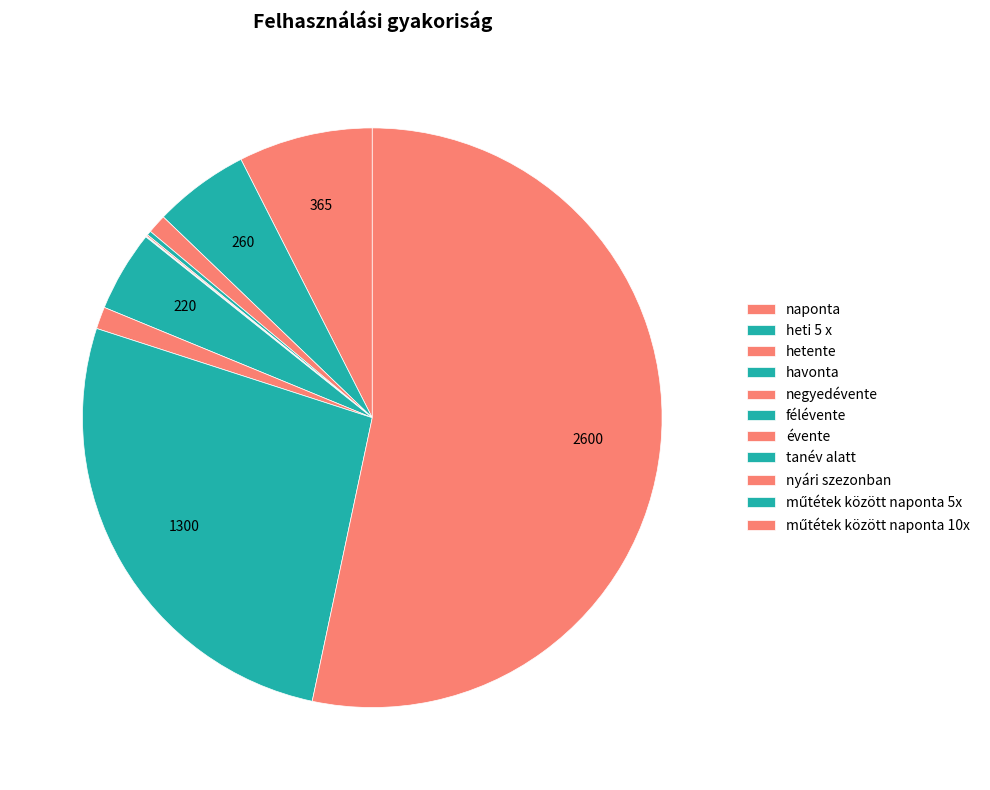

Between műtétek között naponta 10x and félévente, which is larger?

műtétek között naponta 10x